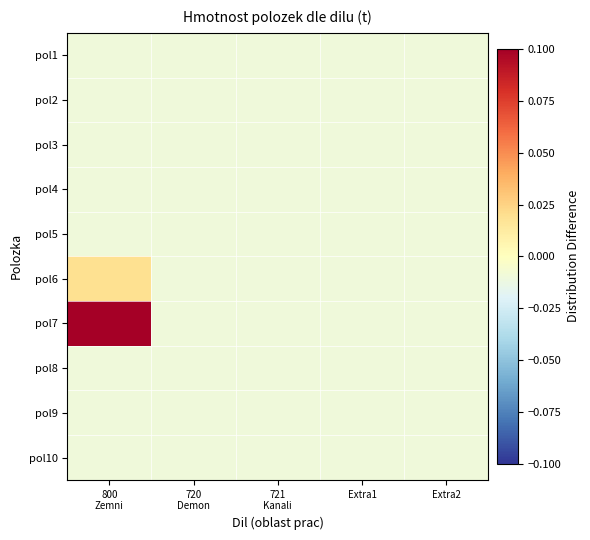

Reading left to right, transcribe all the data shown in this chart.

pol1: 800
Zemni=-0.0	720
Demon=-0.0	721
Kanali=-0.0	Extra1=-0.0	Extra2=-0.0
pol2: 800
Zemni=-0.0	720
Demon=-0.0	721
Kanali=-0.0	Extra1=-0.0	Extra2=-0.0
pol3: 800
Zemni=-0.0	720
Demon=-0.0	721
Kanali=-0.0	Extra1=-0.0	Extra2=-0.0
pol4: 800
Zemni=-0.0	720
Demon=-0.0	721
Kanali=-0.0	Extra1=-0.0	Extra2=-0.0
pol5: 800
Zemni=-0.0	720
Demon=-0.0	721
Kanali=-0.0	Extra1=-0.0	Extra2=-0.0
pol6: 800
Zemni=0.0	720
Demon=-0.0	721
Kanali=-0.0	Extra1=-0.0	Extra2=-0.0
pol7: 800
Zemni=0.1	720
Demon=-0.0	721
Kanali=-0.0	Extra1=-0.0	Extra2=-0.0
pol8: 800
Zemni=-0.0	720
Demon=-0.0	721
Kanali=-0.0	Extra1=-0.0	Extra2=-0.0
pol9: 800
Zemni=-0.0	720
Demon=-0.0	721
Kanali=-0.0	Extra1=-0.0	Extra2=-0.0
pol10: 800
Zemni=-0.0	720
Demon=-0.0	721
Kanali=-0.0	Extra1=-0.0	Extra2=-0.0